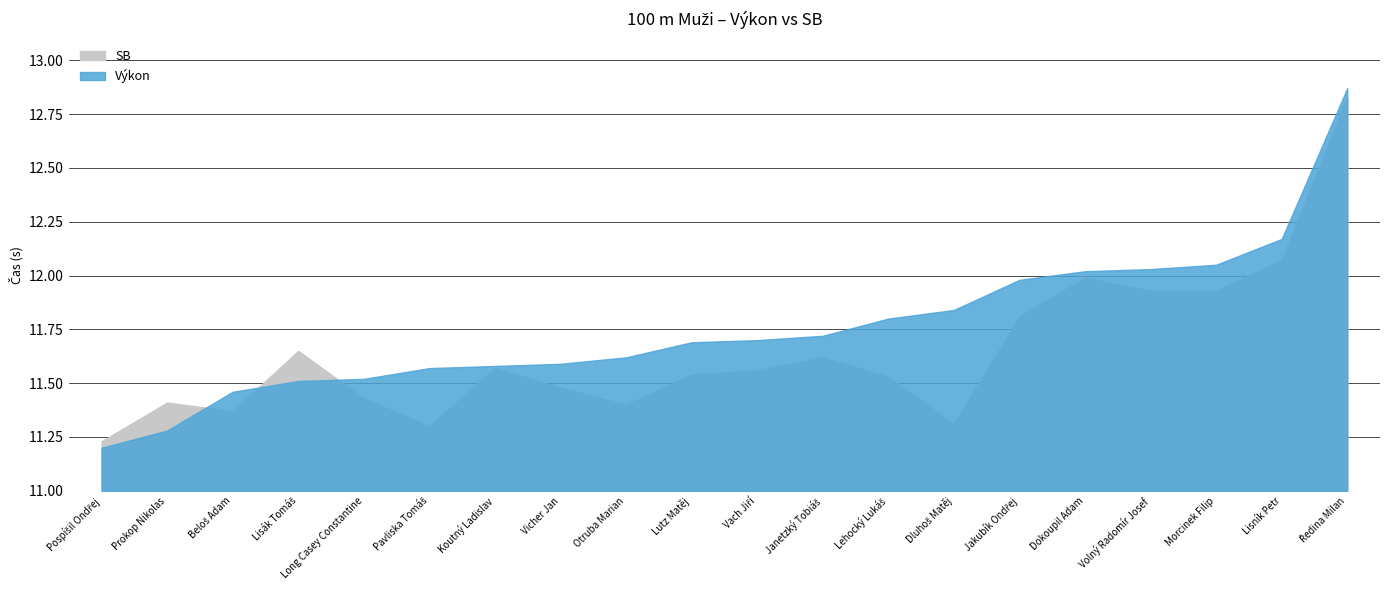

How many intersections are there between SB and Výkon?

3